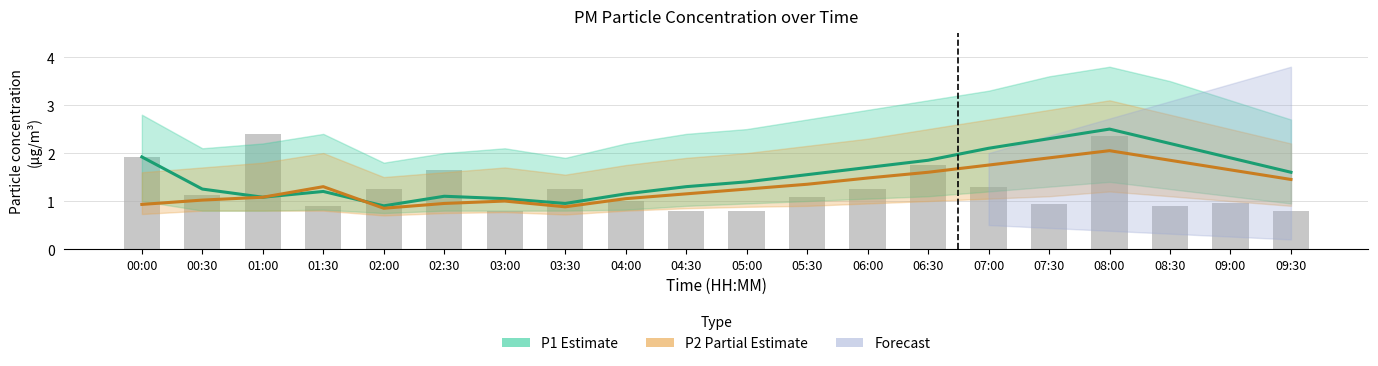

At which label does P1 (Estimate) reach its minimum?

02:00